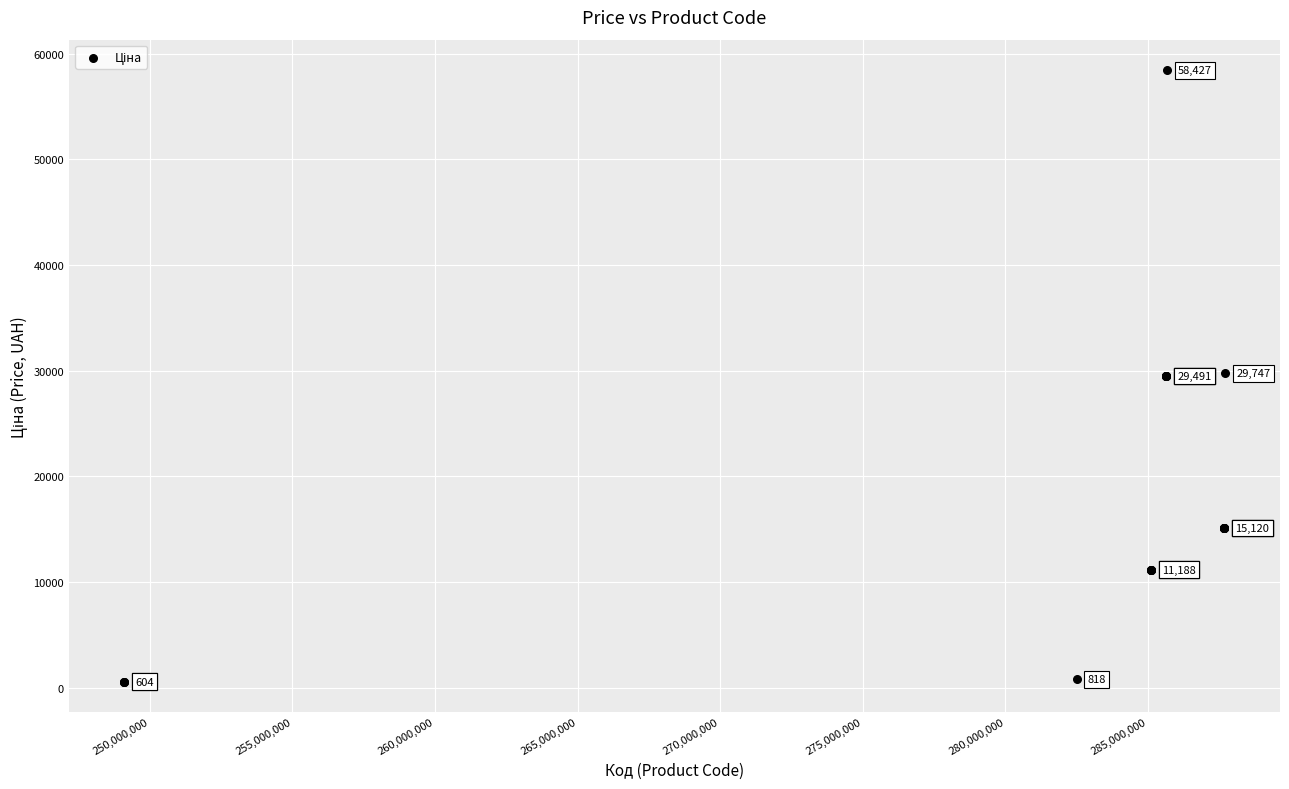

What Y value in the scatter plot is closest to 29515?

29491.5